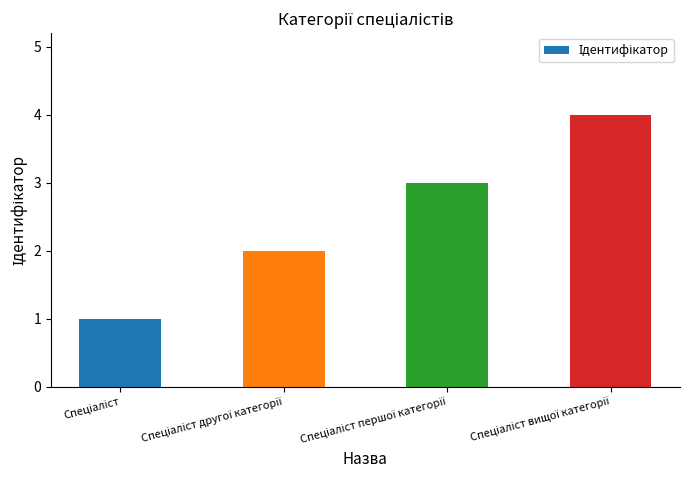

How many data points does each series have?

4